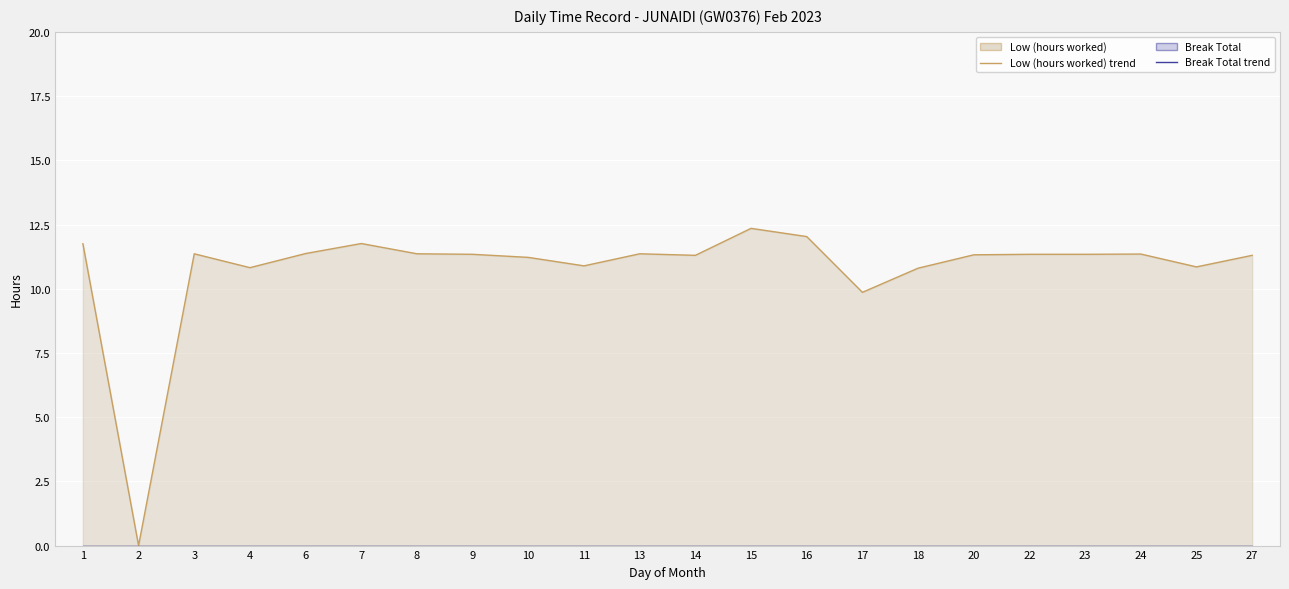

Rank the categories by Low (hours worked) line value from lowest to highest.

2, 17, 18, 4, 25, 11, 10, 14, 27, 20, 9, 22, 23, 24, 3, 8, 13, 6, 1, 7, 16, 15